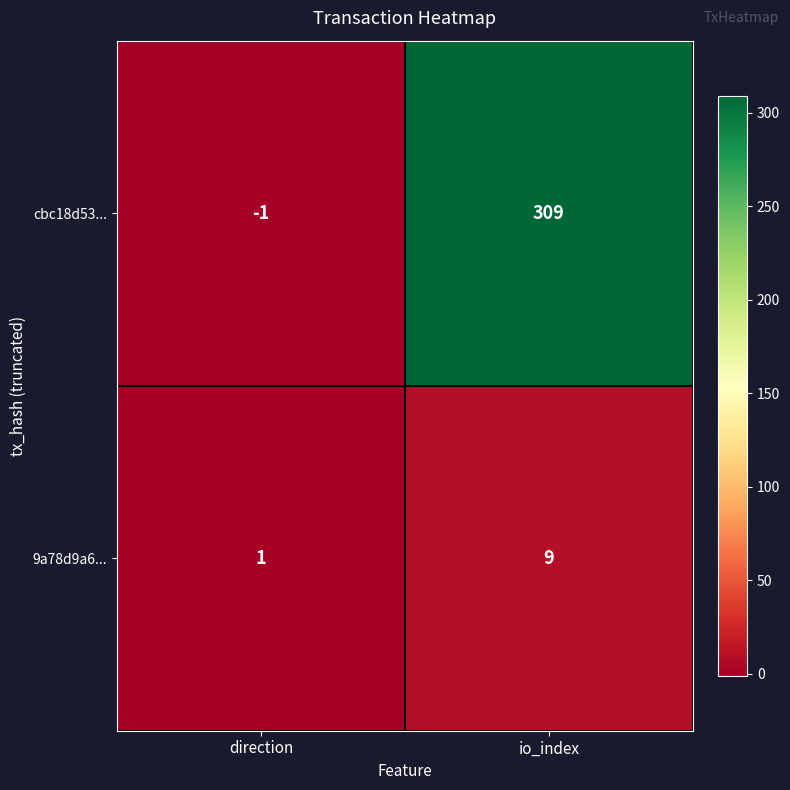

How many positive values does the cbc18d53... series have?

1